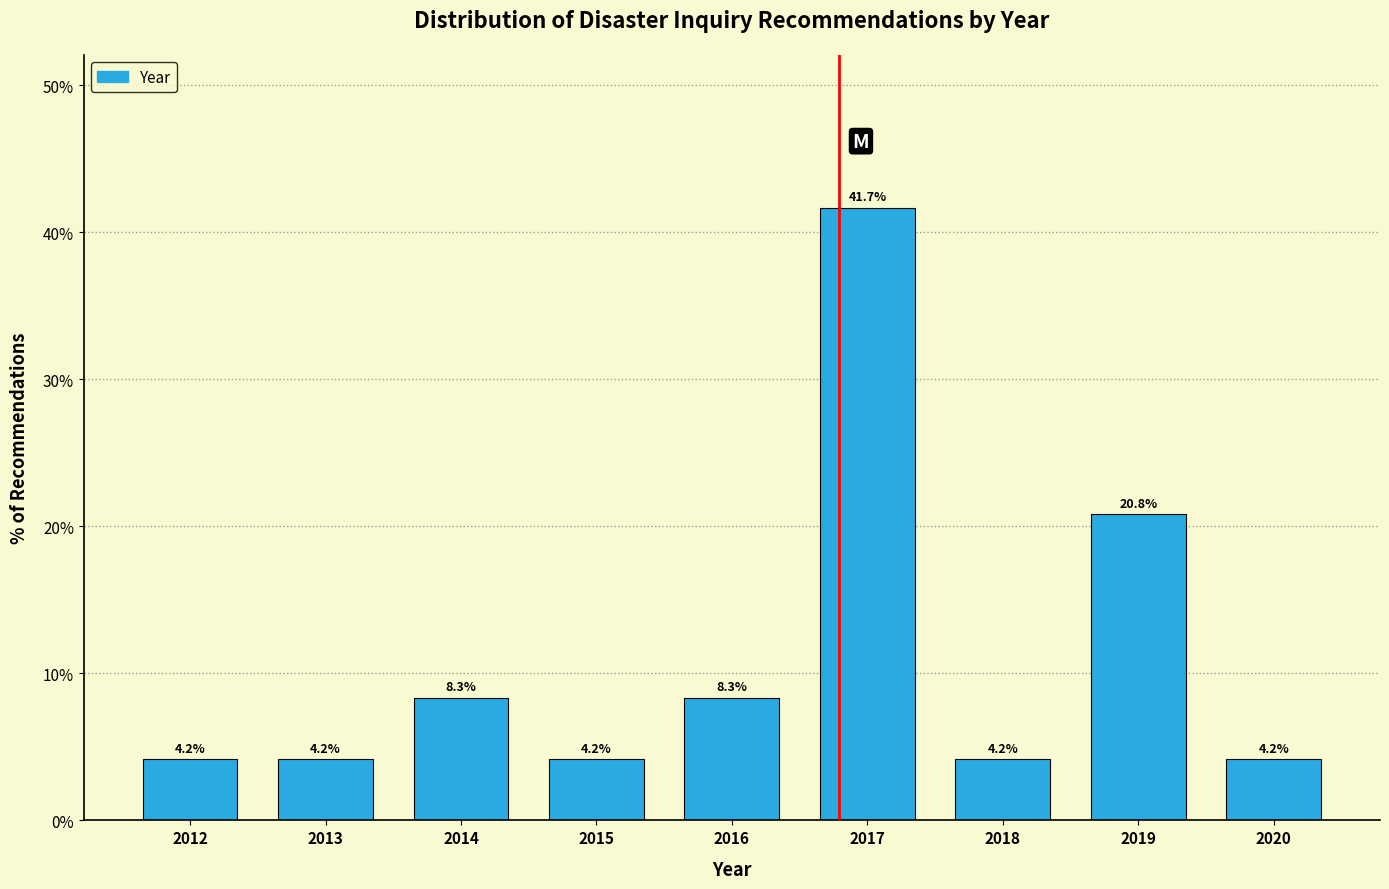

Reading left to right, extract all data points from this chart.

4.2	4.2	8.3	4.2	8.3	41.7	4.2	20.8	4.2